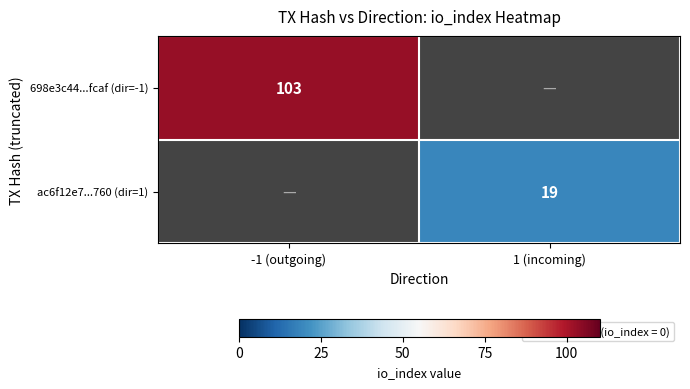

True or false: ac6f12e7...760 (dir=1) has a value of 32 at 1 (incoming).

False